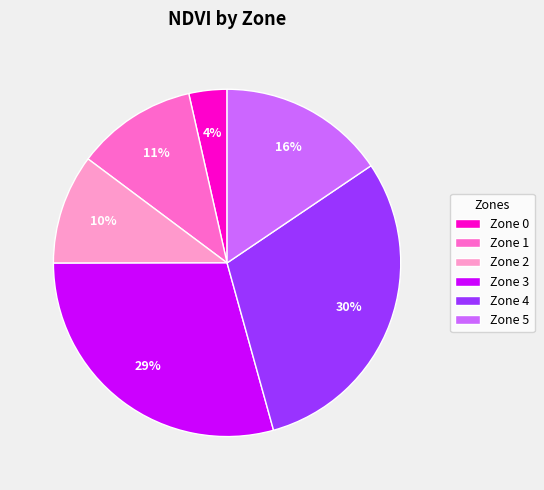

To the nearest percent, what portion does Zone 5 represent?

16%